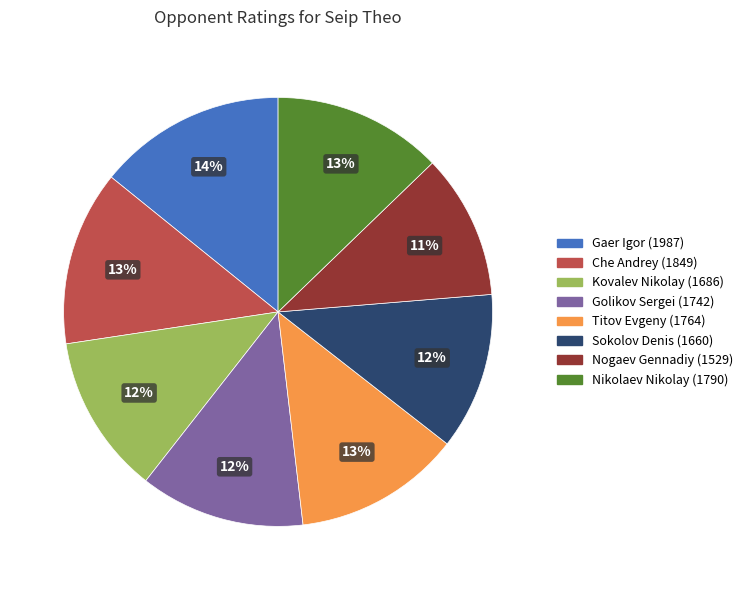

To the nearest percent, what is the difference between the largest and smallest slice percentages?

3%